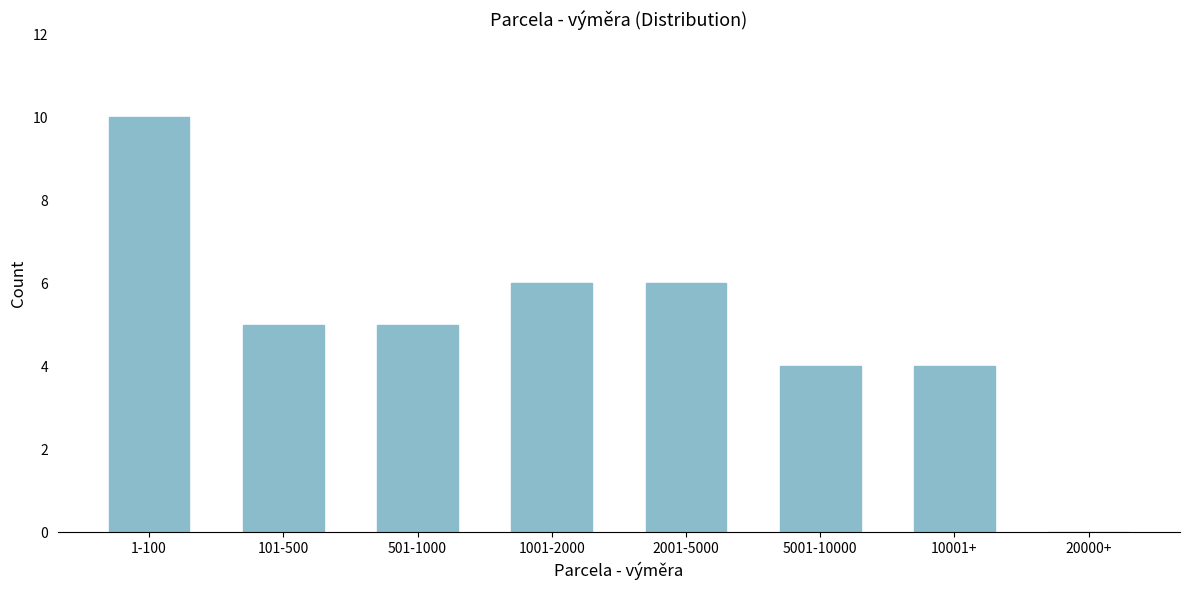

Reading left to right, transcribe all the data shown in this chart.

1-100=10	101-500=5	501-1000=5	1001-2000=6	2001-5000=6	5001-10000=4	10001+=4	20000+=0